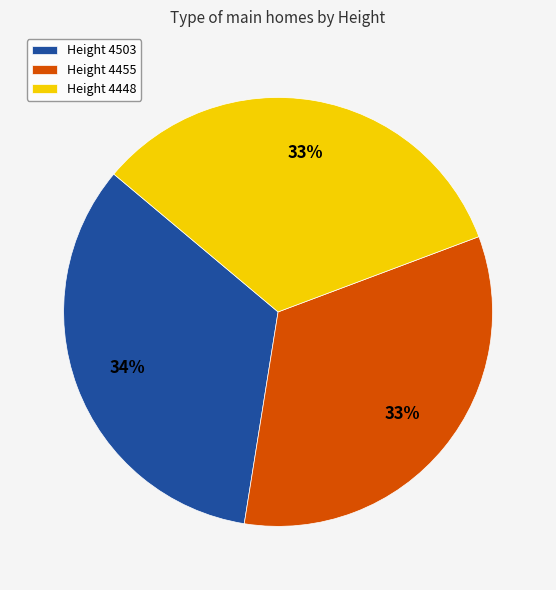

Does any single category account for the majority?

No